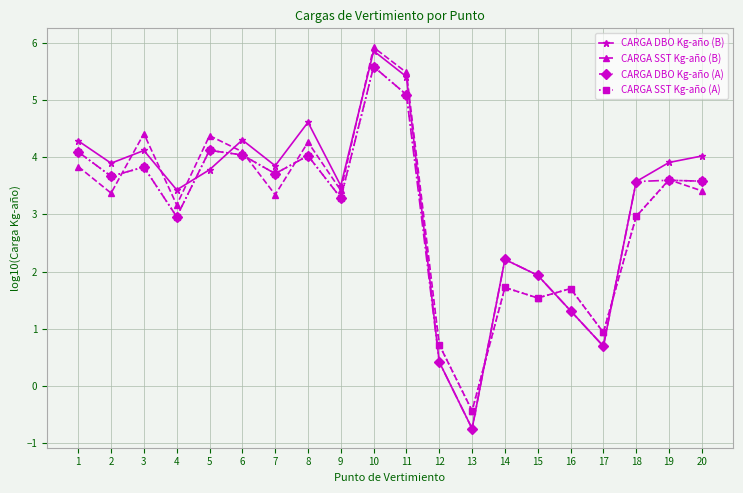

At which label does CARGA SST Kg-año (A) reach its minimum?

13